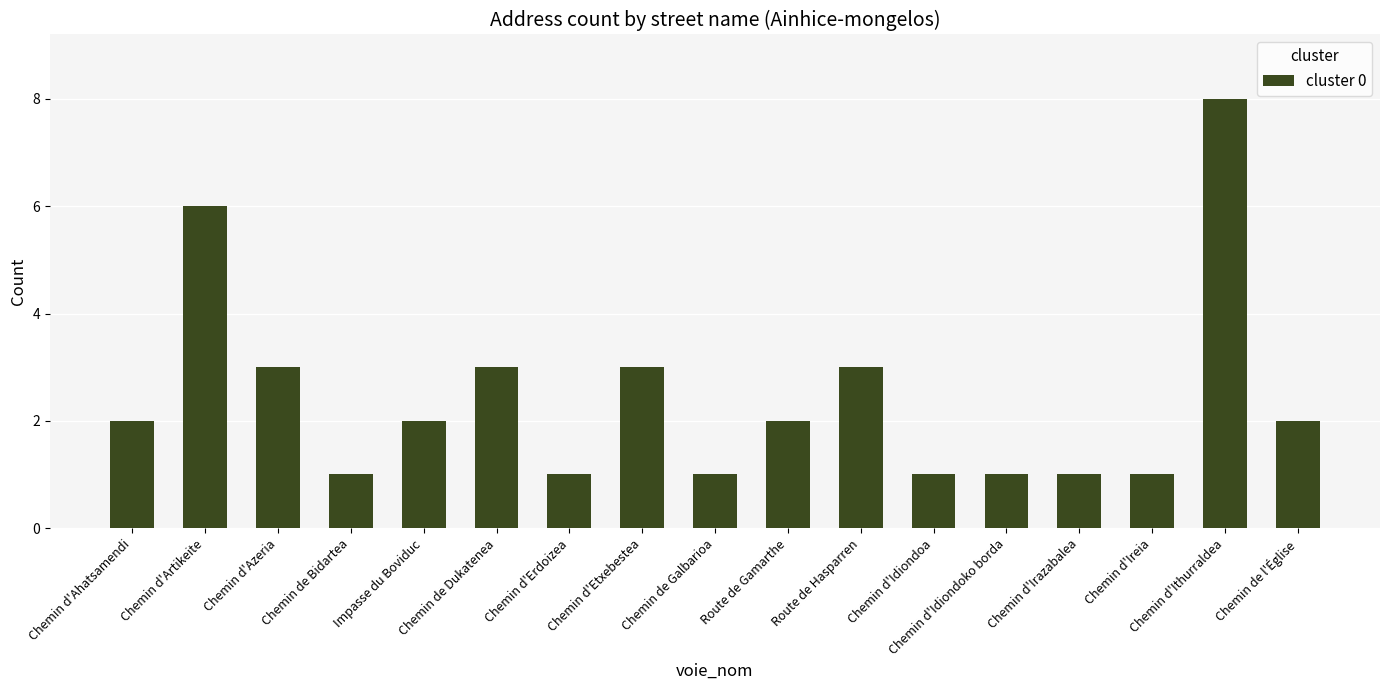

Reading left to right, list all the values displayed in this chart.

Chemin d'Ahatsamendi=2	Chemin d'Artikeite=6	Chemin d'Azeria=3	Chemin de Bidartea=1	Impasse du Boviduc=2	Chemin de Dukatenea=3	Chemin d'Erdoizea=1	Chemin d'Etxebestea=3	Chemin de Galbarioa=1	Route de Gamarthe=2	Route de Hasparren=3	Chemin d'Idiondoa=1	Chemin d'Idiondoko borda=1	Chemin d'Irazabalea=1	Chemin d'Ireia=1	Chemin d'Ithurraldea=8	Chemin de l'Église=2